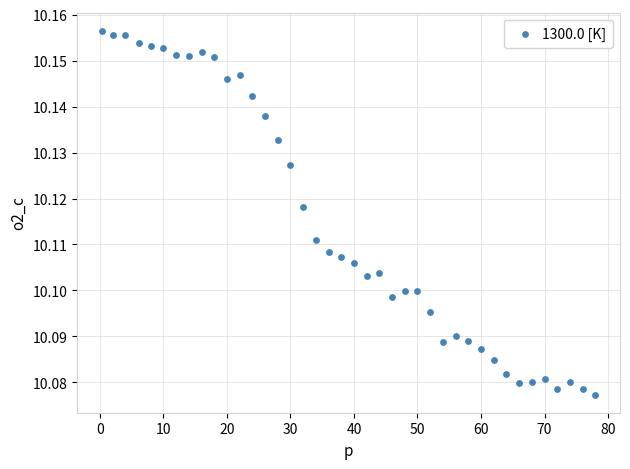

What is the range of X values (max minus min)?

77.7